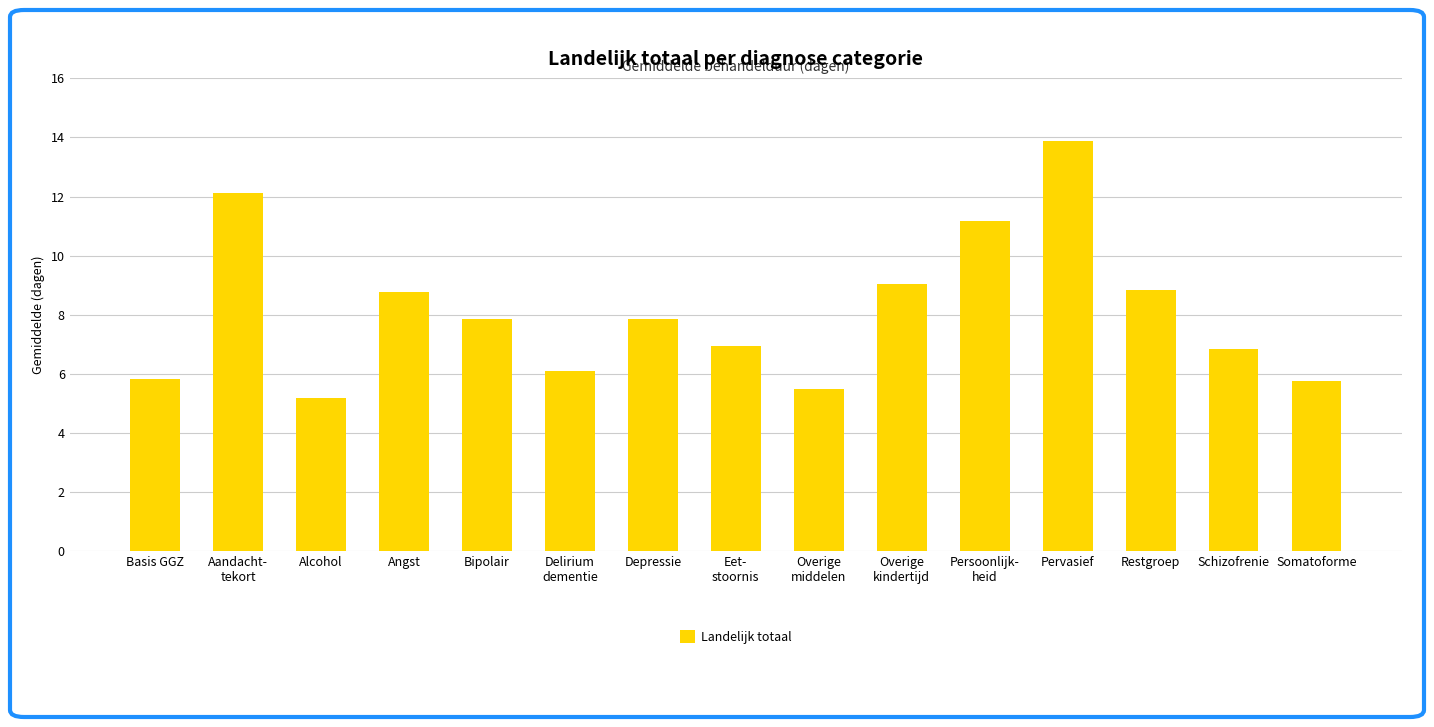

What is the label of the 5th bar from the right?

Persoonlijk-
heid